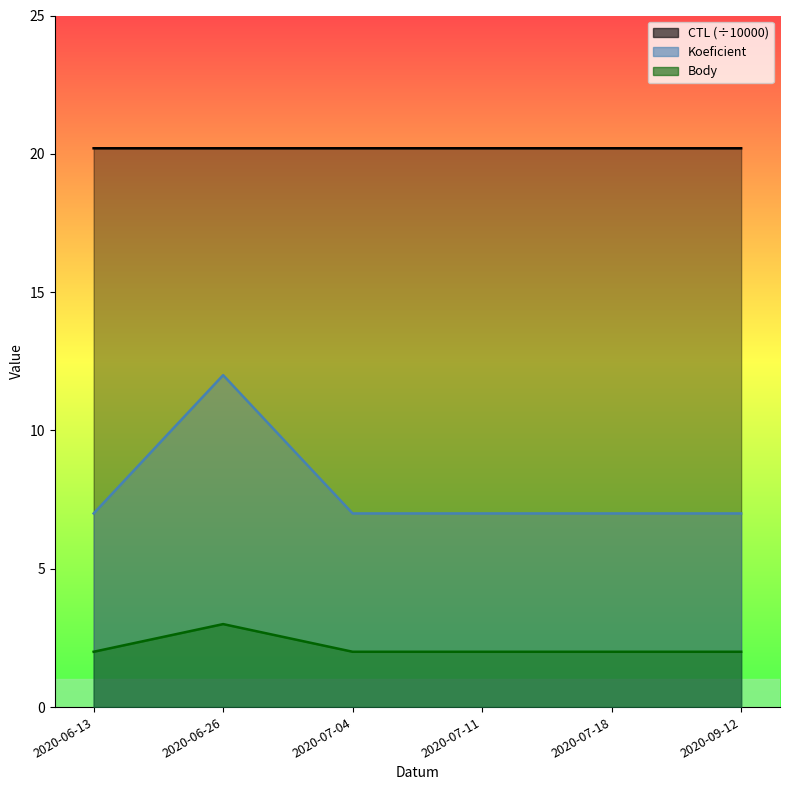

True or false: Koeficient has a value of 2.9 at 2020-06-13.

False